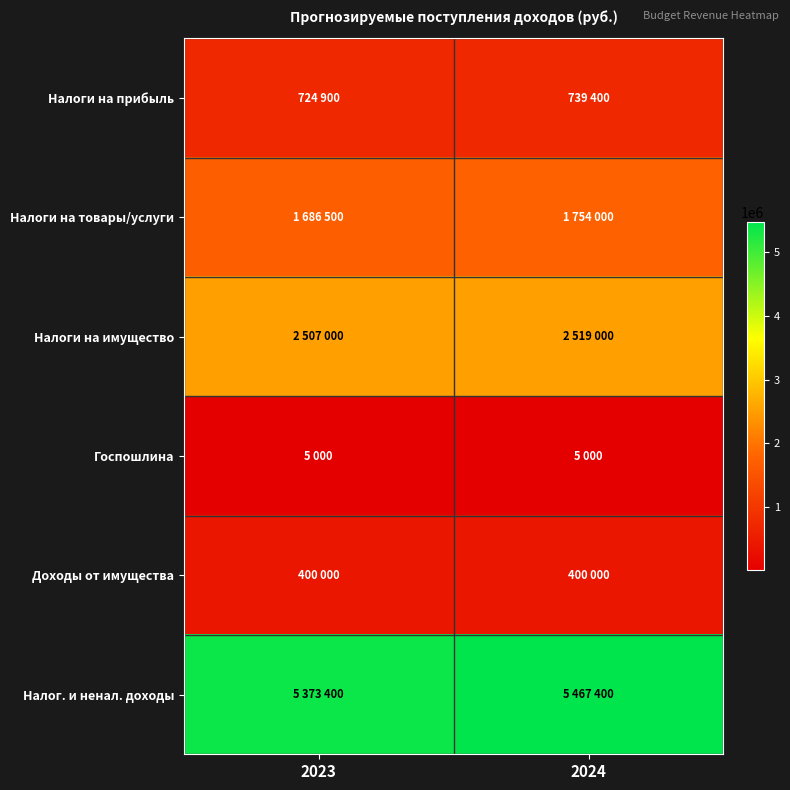

Which category has the highest value across all series?

2024